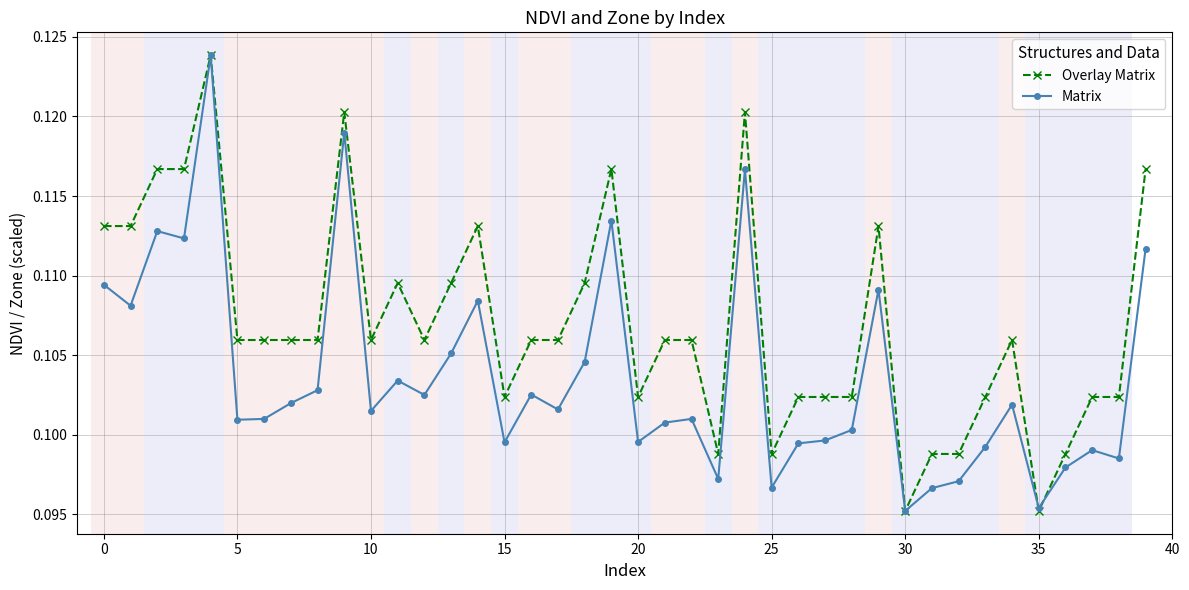

At how many categories does at least one series exceed 0?

40